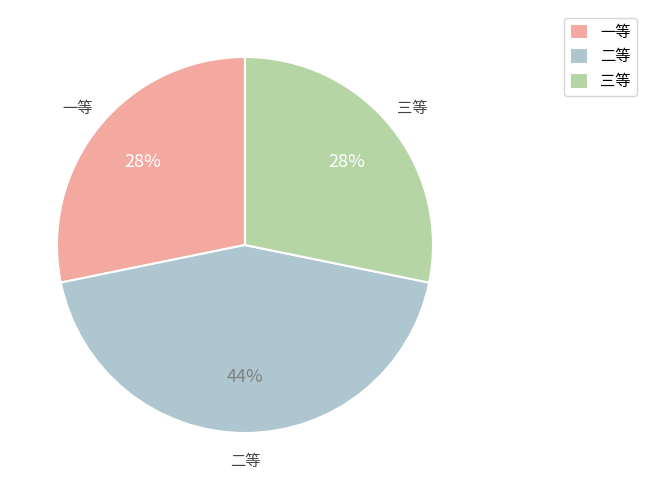

Does 二等 account for over 50% of the chart?

No